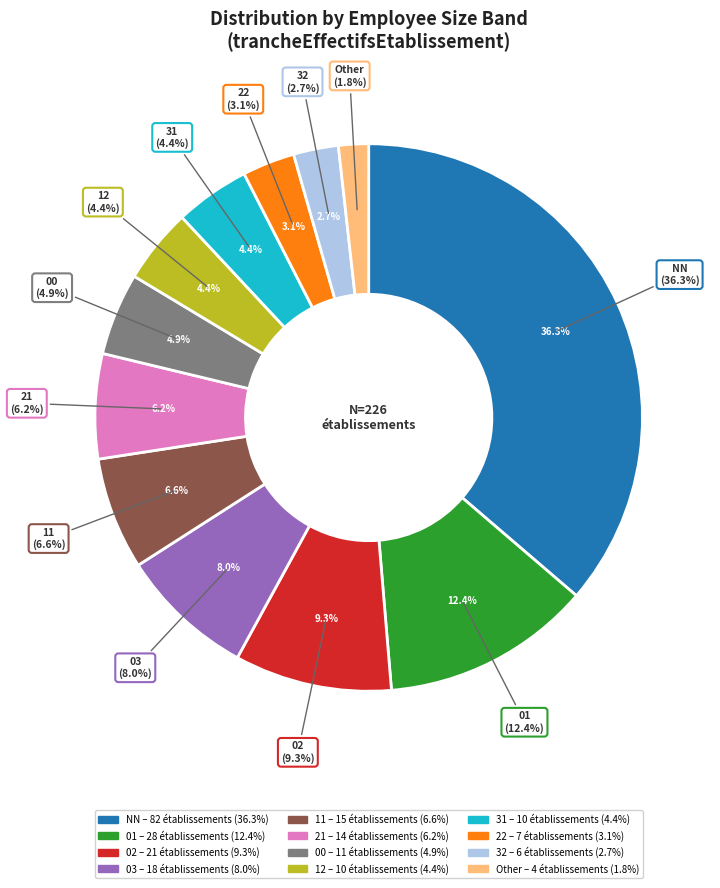

To the nearest percent, what percentage of the pie is 12?

4%